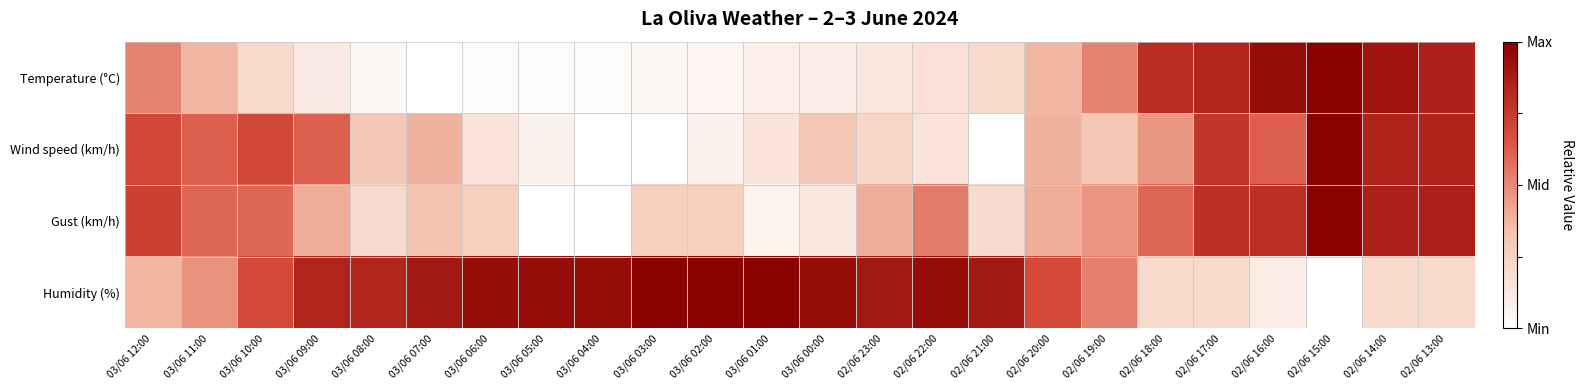

Which series changed the most between 03/06 09:00 and 03/06 01:00?

Wind speed (km/h)